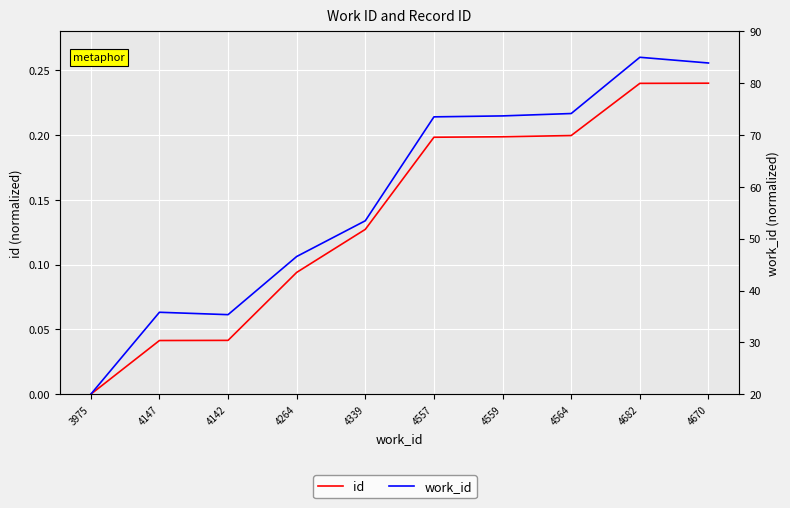

How many data points in work_id are above 73?

5